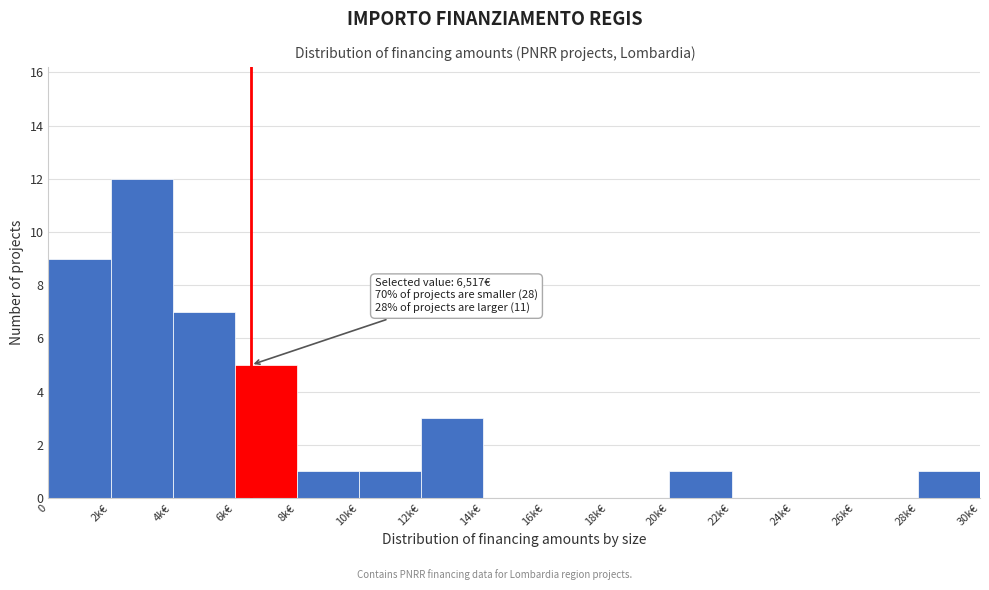

Reading left to right, list all the values displayed in this chart.

0=9	2k€=12	4k€=7	6k€=5	8k€=1	10k€=1	12k€=3	14k€=0	16k€=0	18k€=0	20k€=1	22k€=0	24k€=0	26k€=0	28k€=1